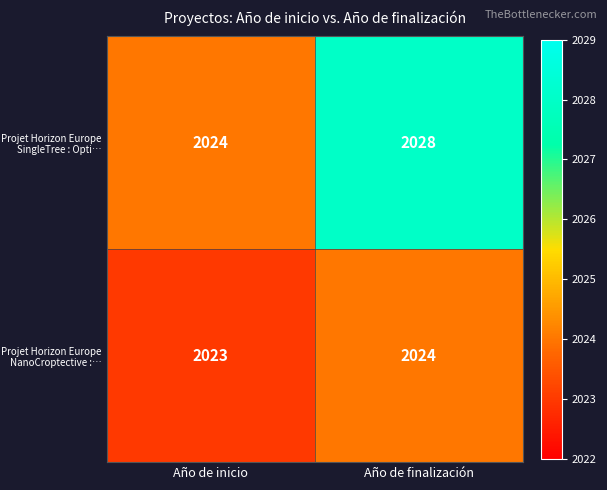

Which series has the largest total across all categories?

Projet Horizon Europe SingleTree : Opti…